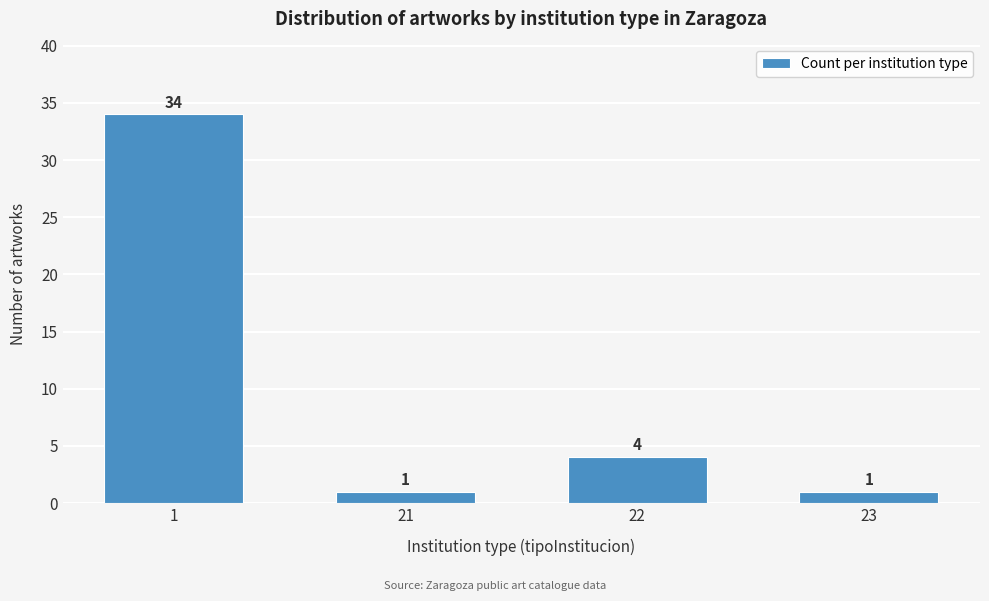

Reading left to right, transcribe all the data shown in this chart.

1=34	21=1	22=4	23=1